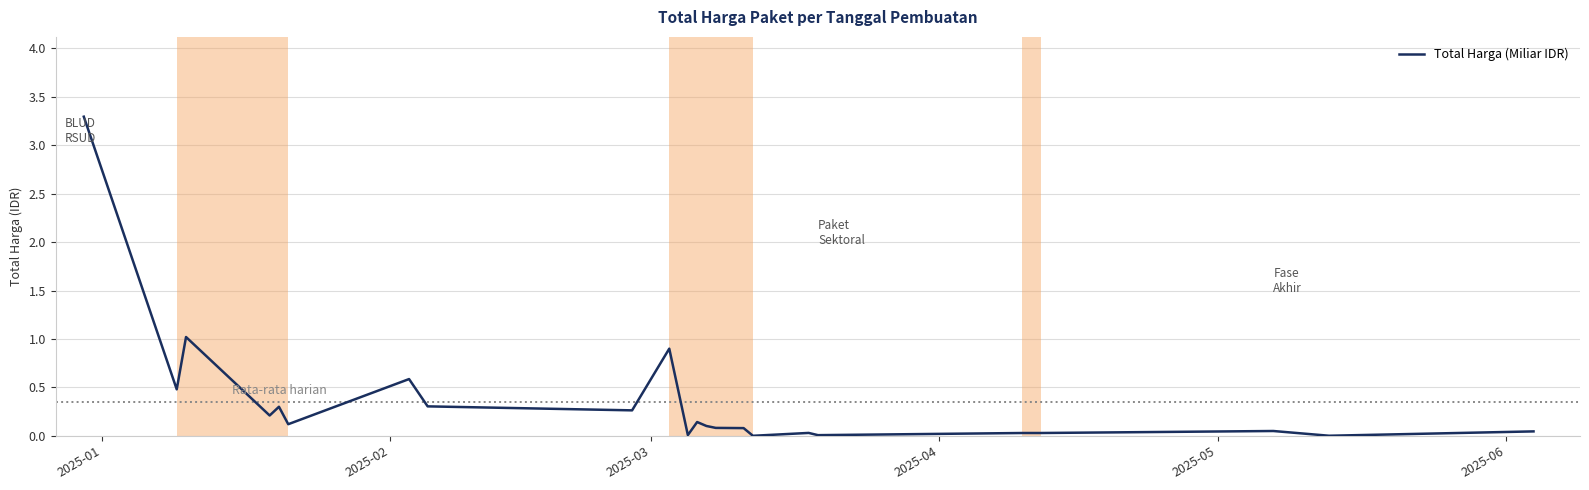

What is the difference between the maximum and minimum values?

3.3